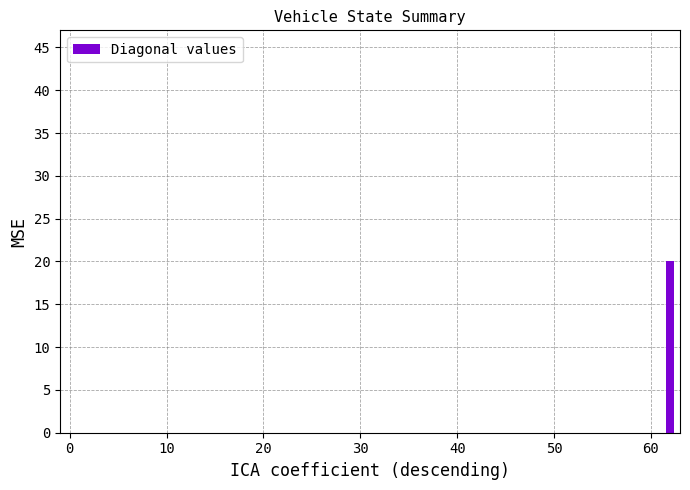

What is the sum of all values?

20